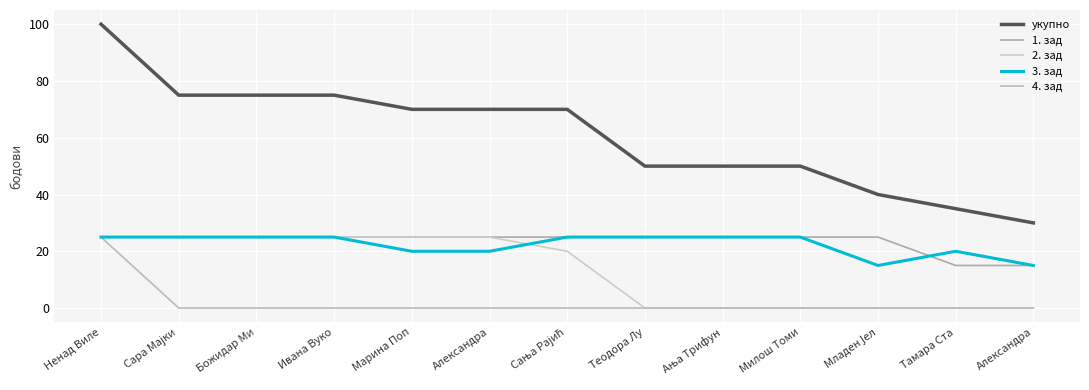

What is the value of the 3. зад point at the 8th from the left?

25